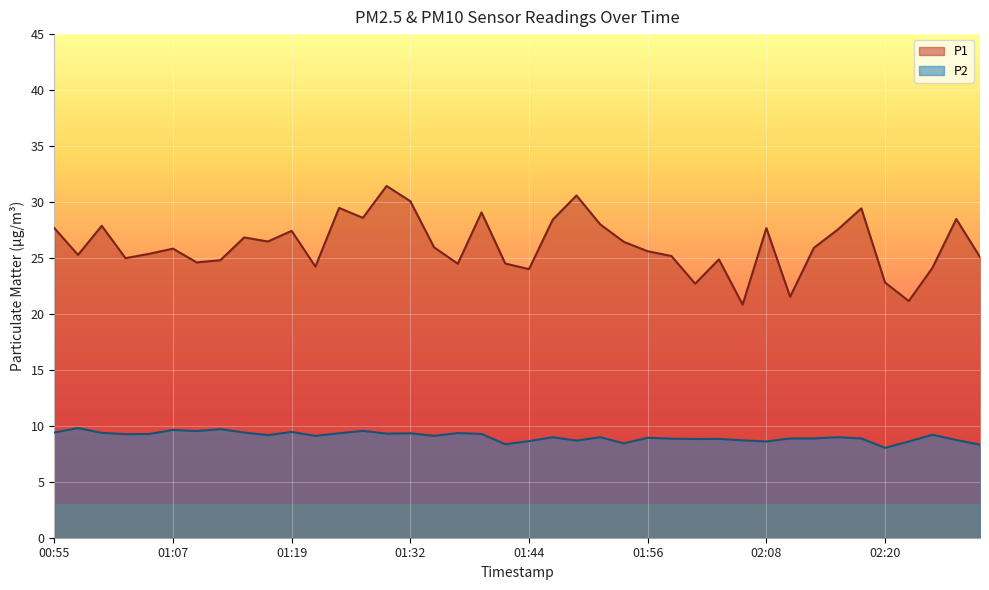

Where is P2 nearest to the value 8?

02:20